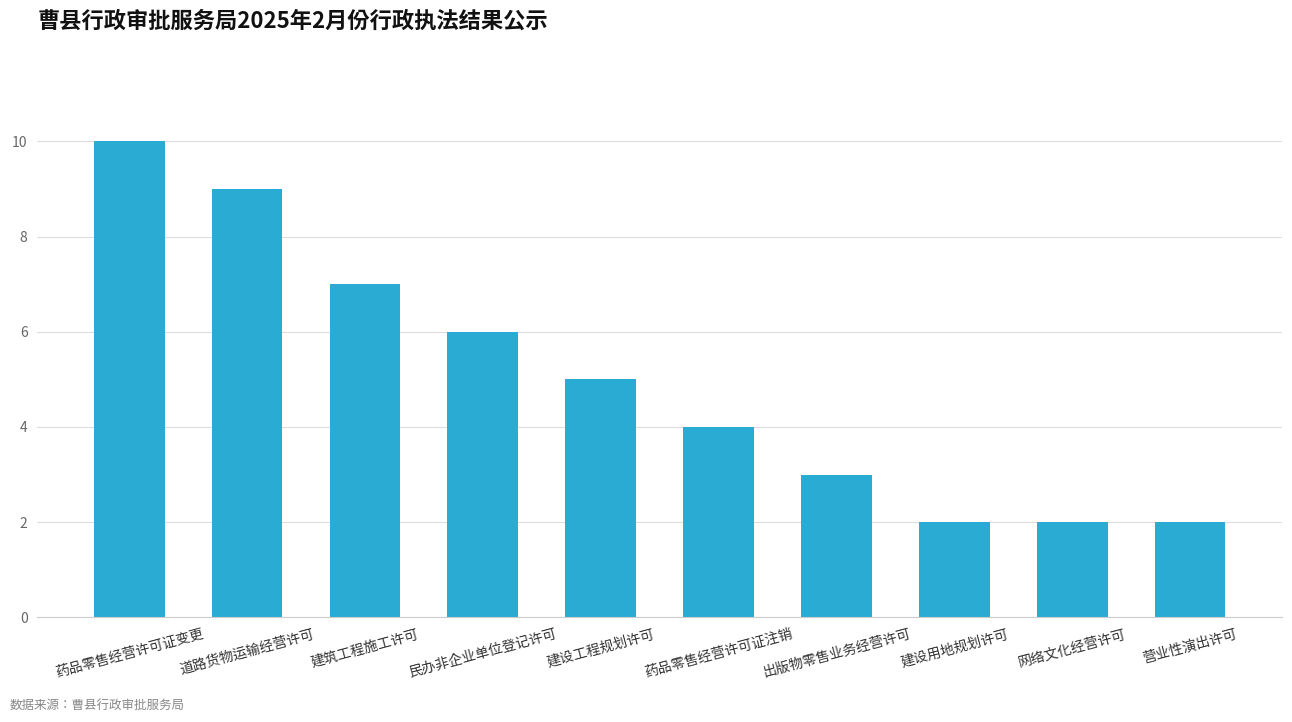

What is the minimum value shown in the chart?

2